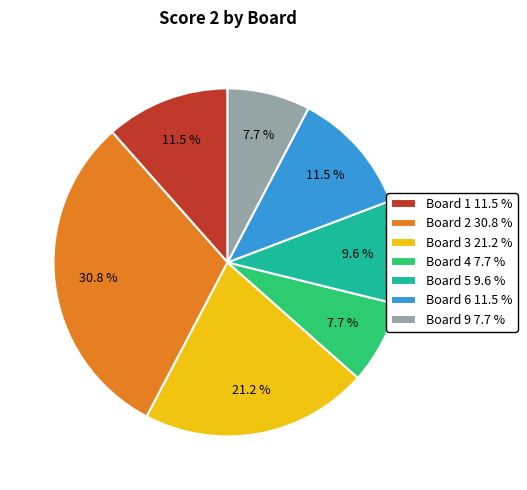

Is there a majority slice in this chart?

No